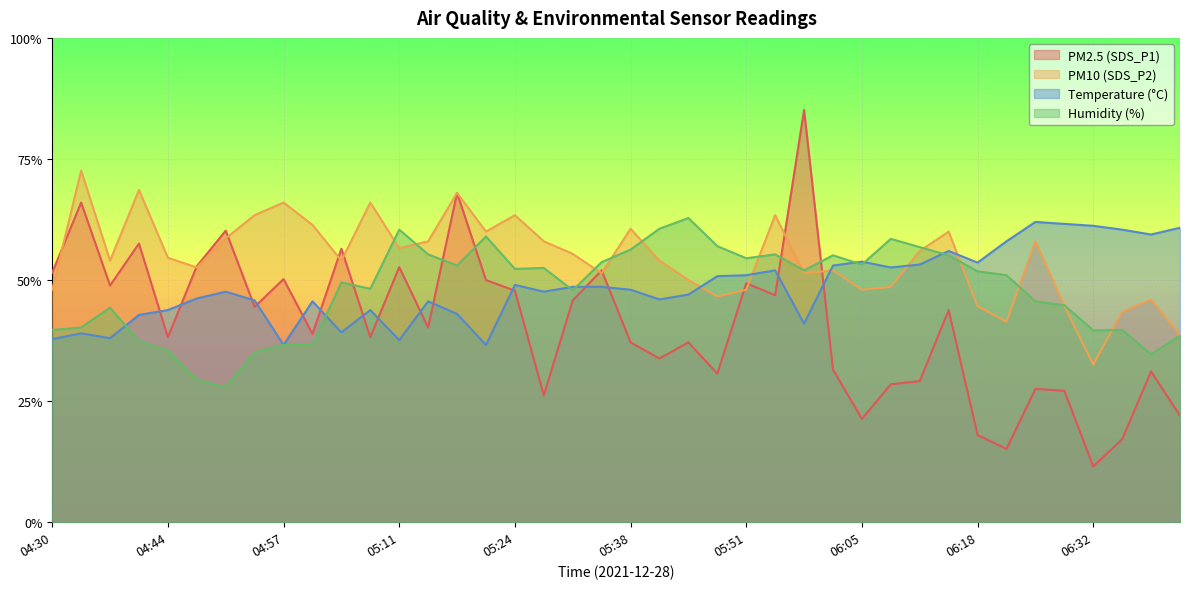

How many categories are shown in the chart?

40